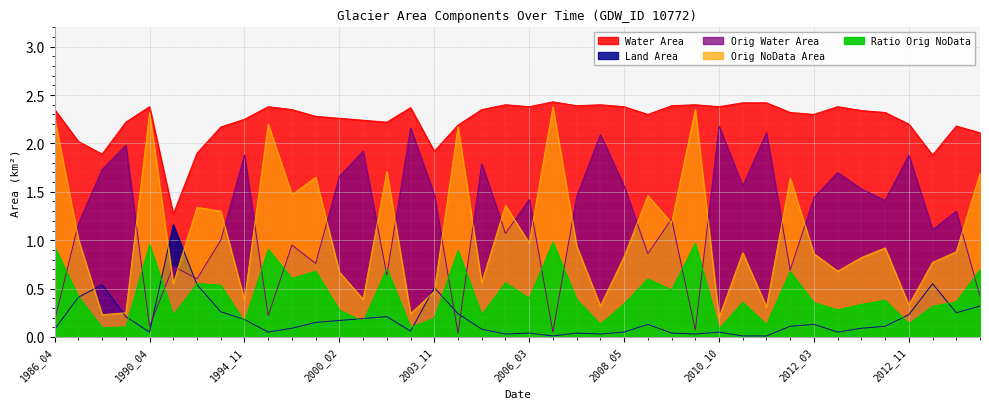

How many distinct data groups are displayed?

5